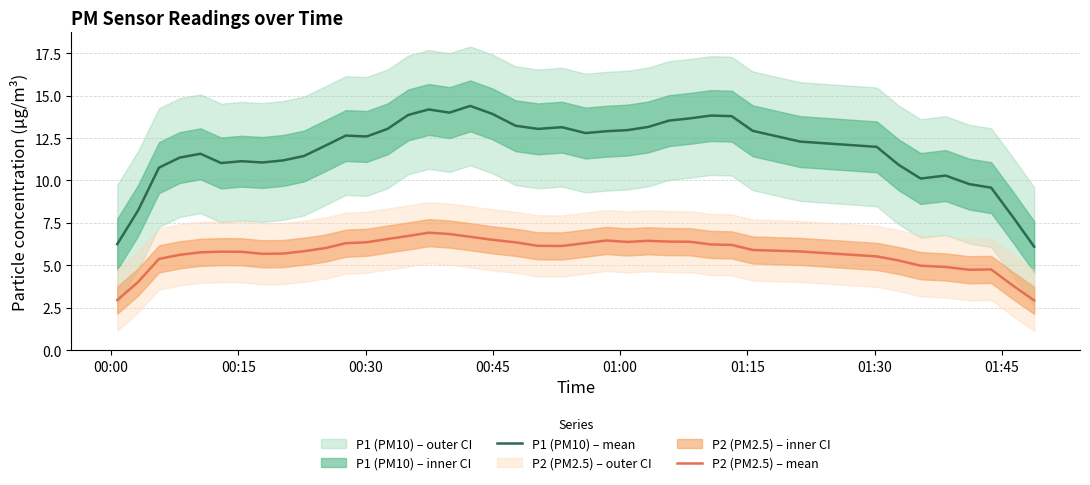

What is the minimum value shown in the chart?

2.9